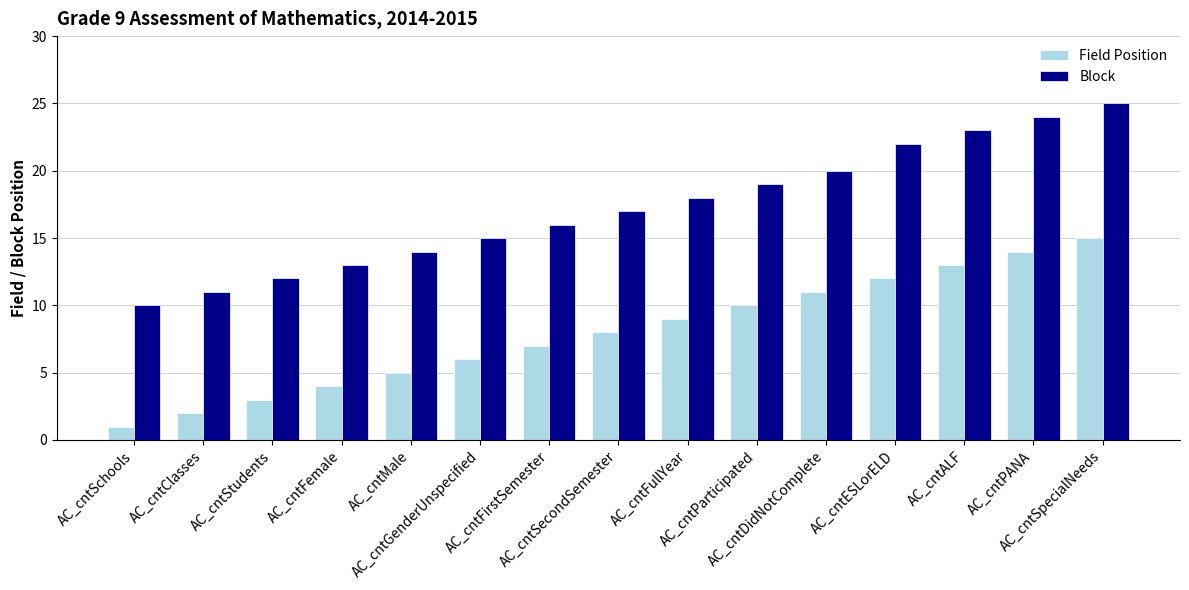

Where is Block nearest to the value 17?

AC_cntSecondSemester